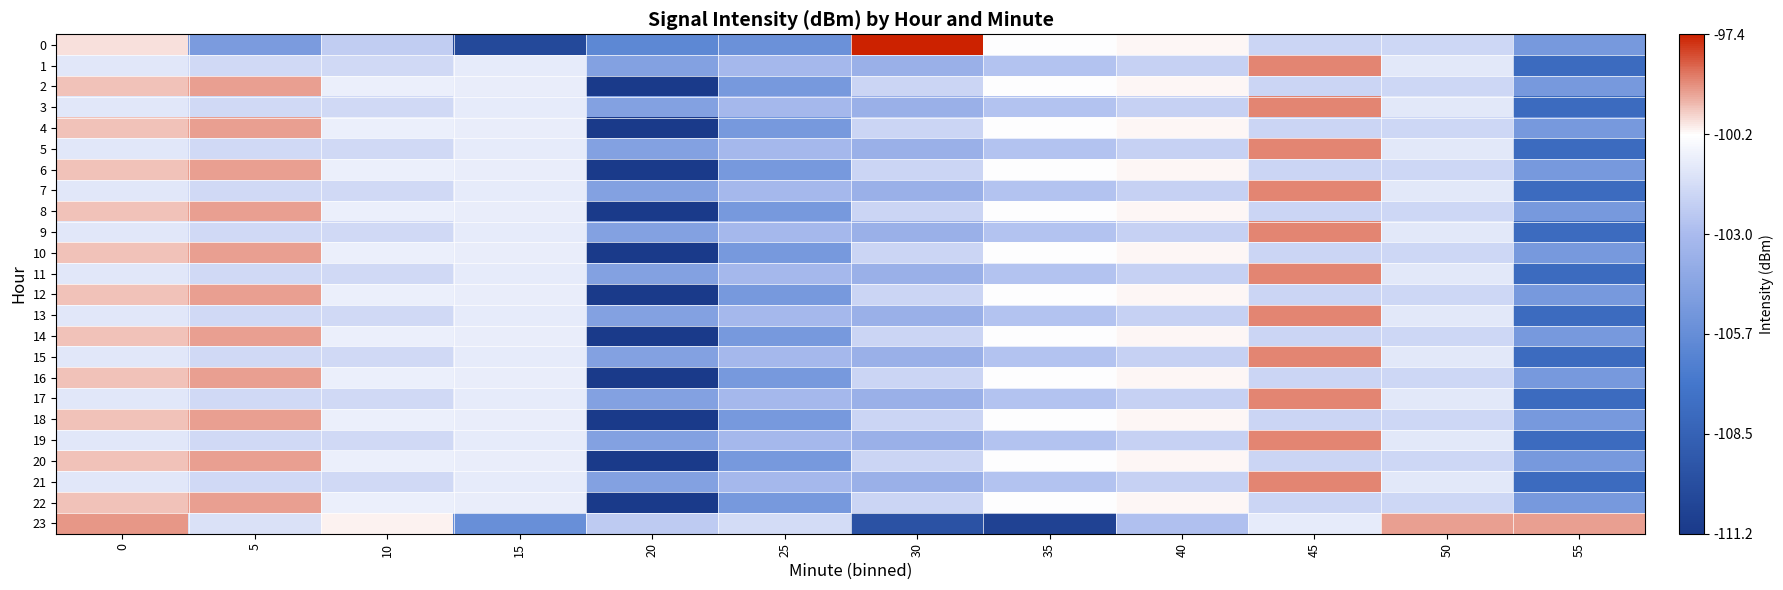

At how many categories does at least one series exceed 0?

12